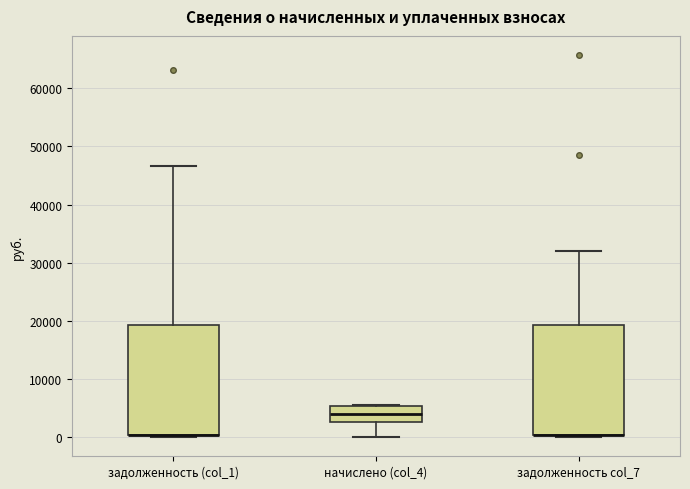

Where is the lower edge of the box for задолженность col_7 on the y-axis? The values are not printed on the chart, so give them approximately, as read against the axis.

0